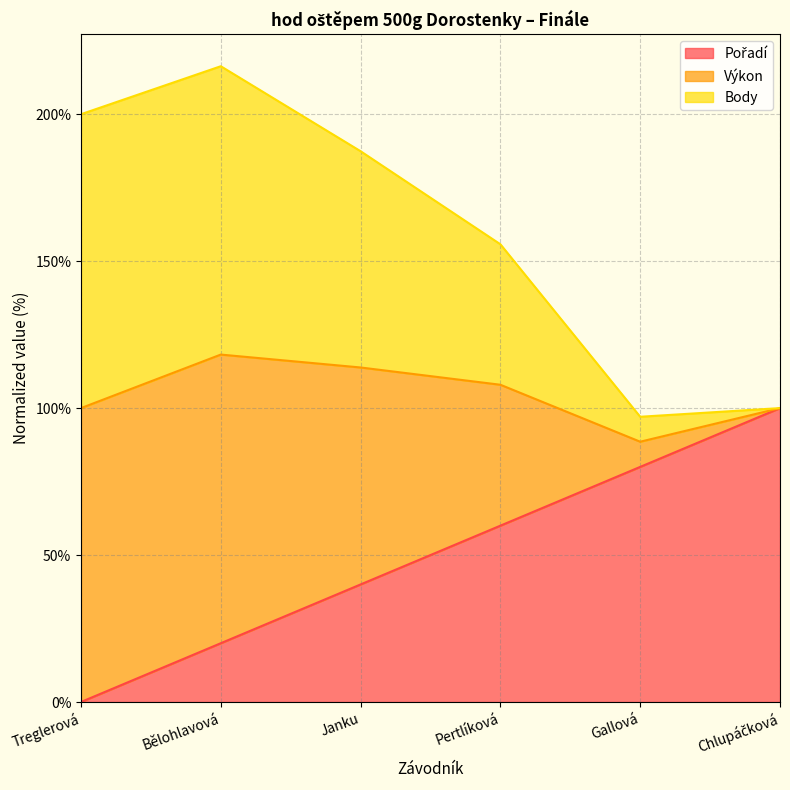

Rank the categories by Pořadí value from highest to lowest.

Chlupáčková, Gallová, Pertlíková, Janku, Bělohlavová, Treglerová